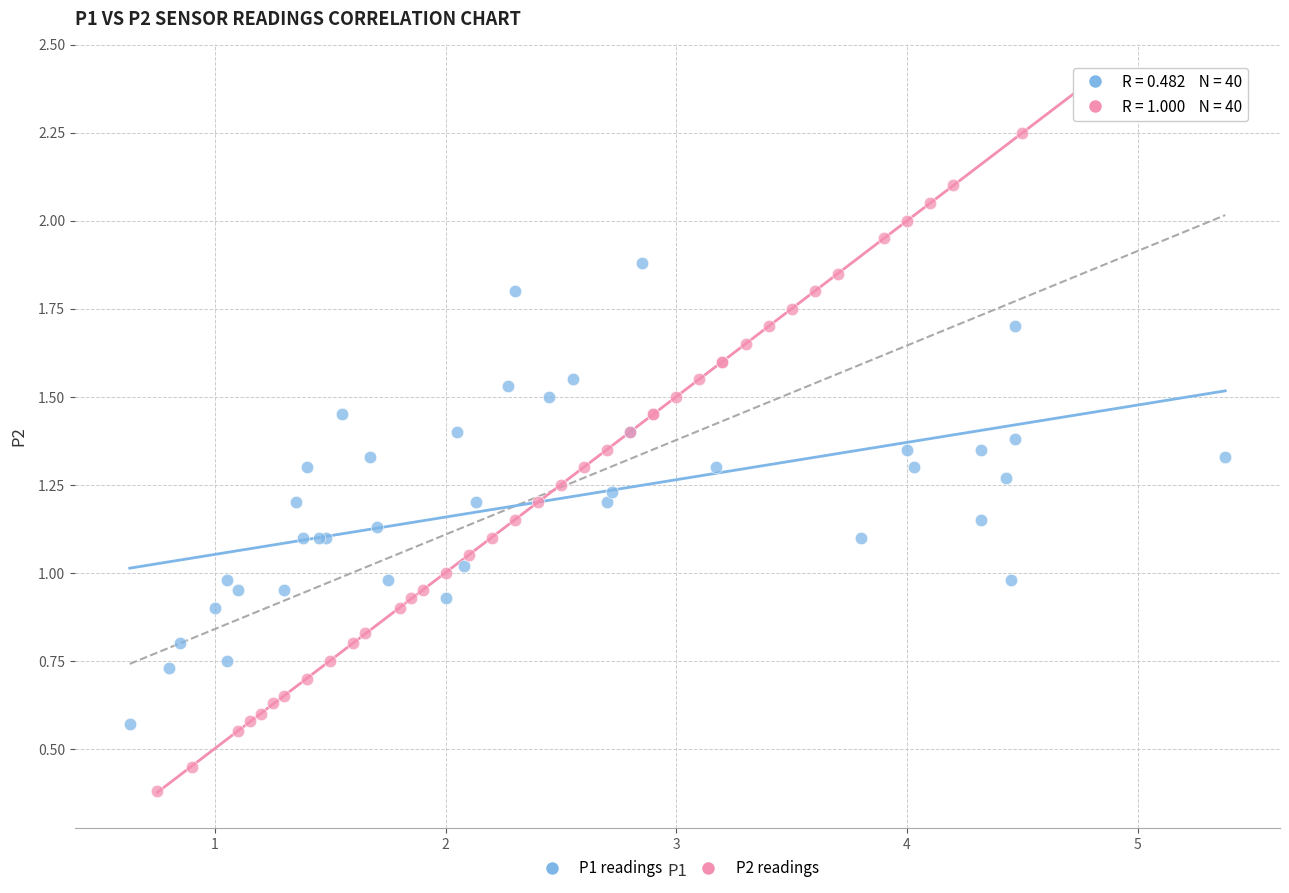

Which series reaches the maximum Y coordinate?

P2 readings